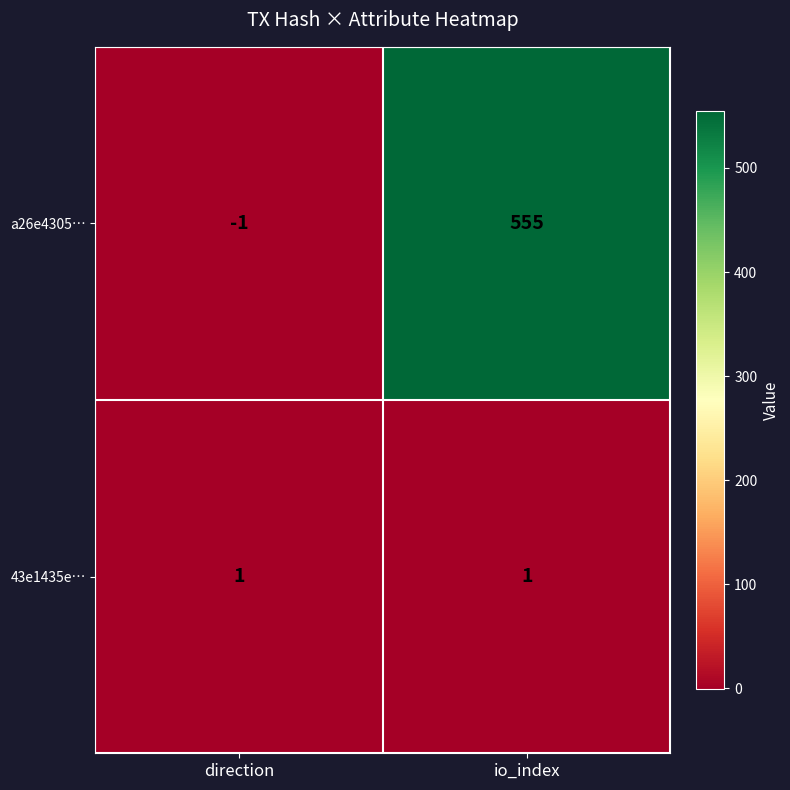

Is the value of 43e1435e… at direction greater than the value of a26e4305… at direction?

Yes